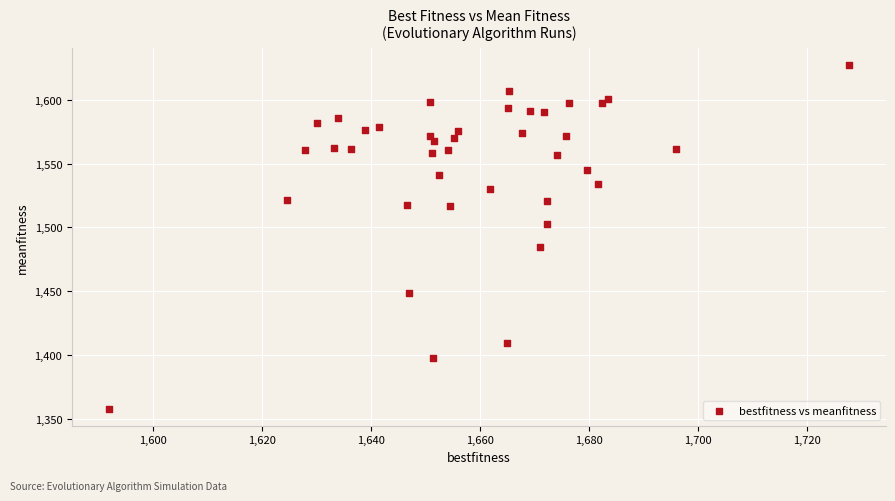

What Y value in the scatter plot is closest to 1492?

1484.5